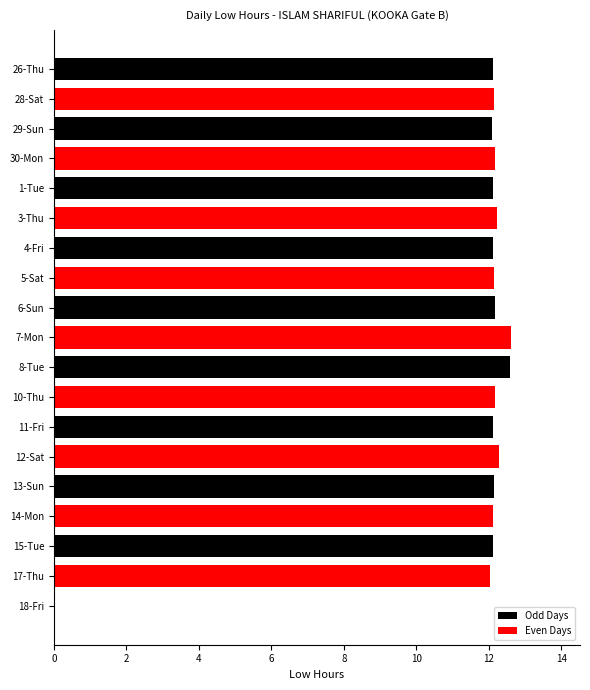

Approximately how many times larger is the value at 8-Tue compared to 1-Tue?

1.0